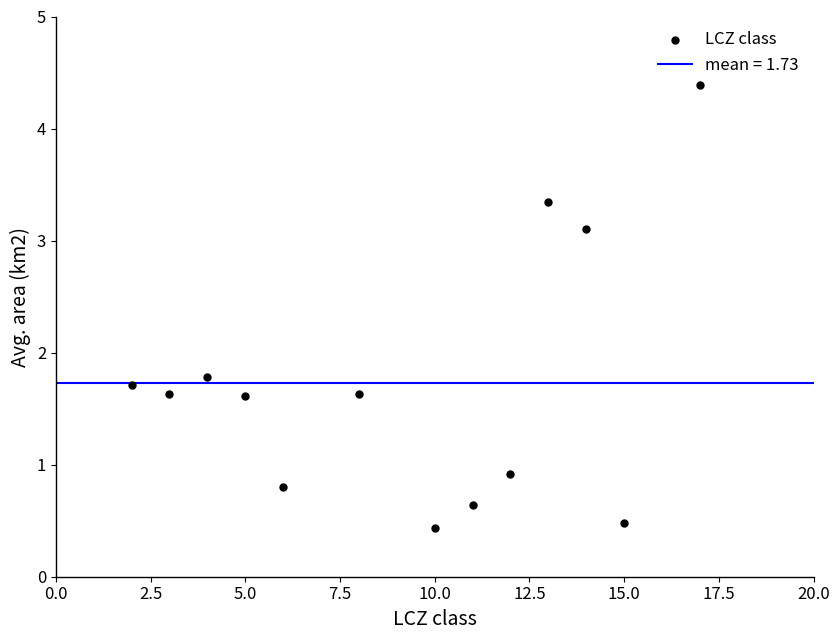

What Y value in the scatter plot is closest to 2?

1.8